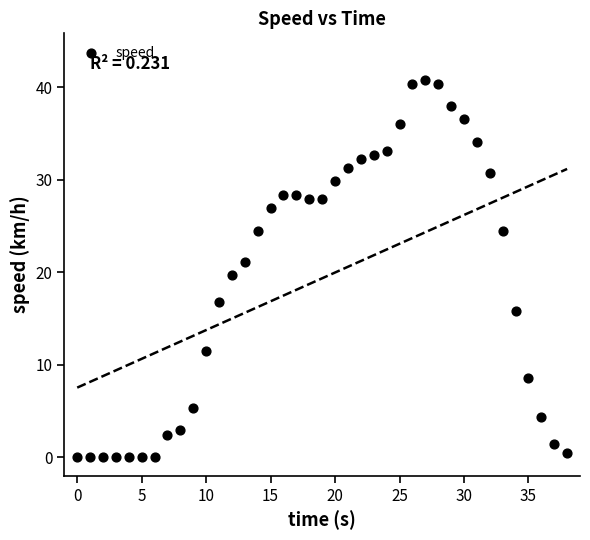

What is the range of Y values (max minus min)?

40.8